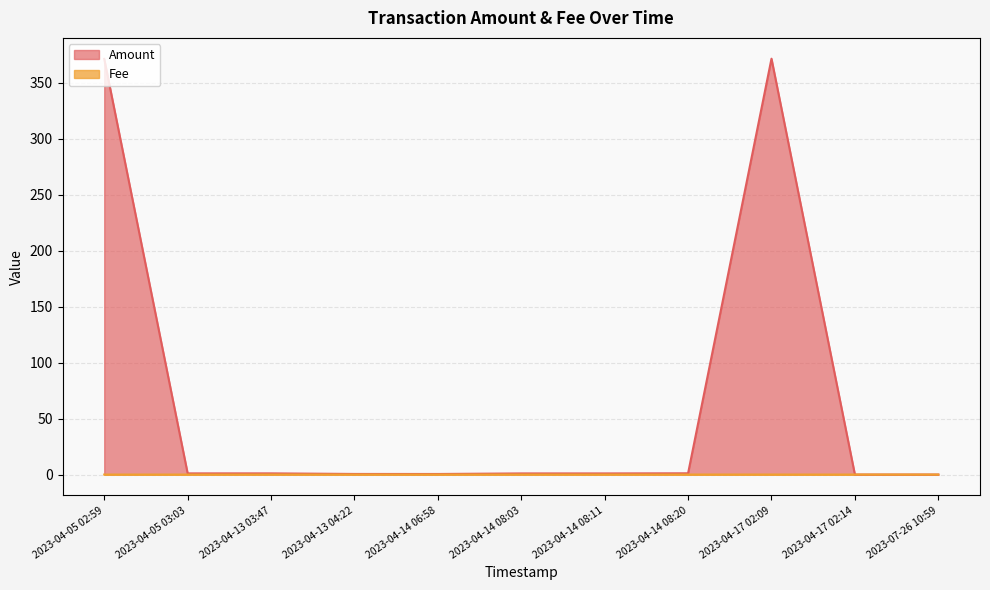

Reading right to left, extract all data points from this chart.

Amount: 0.0	0.0	371.3	1.1	1.0	1.0	0.5	0.5	1.1	1.1	371.1
Fee: 0.0	0.0	0.0	0.0	0.0	0.0	0.0	0.0	0.0	0.0	0.0